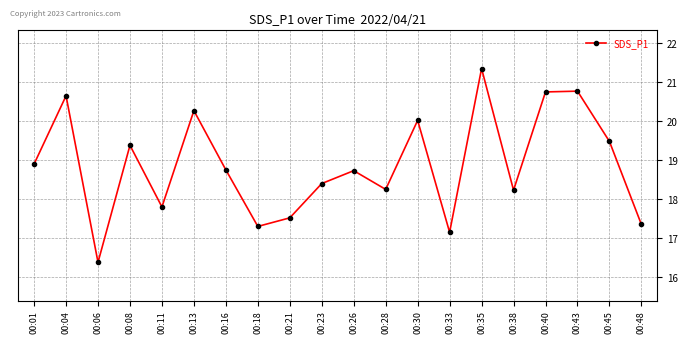

At which category does the data reach its first local valley?

00:06